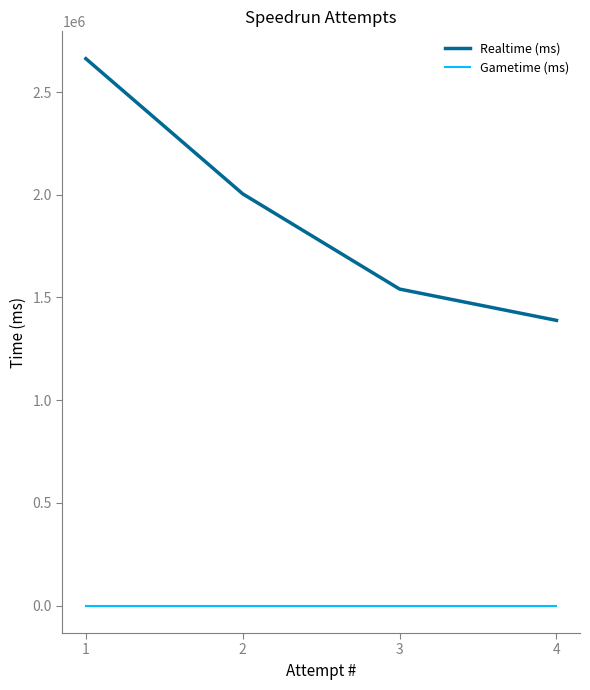

Between 1 and 3, which series saw the biggest shift?

Realtime (ms)